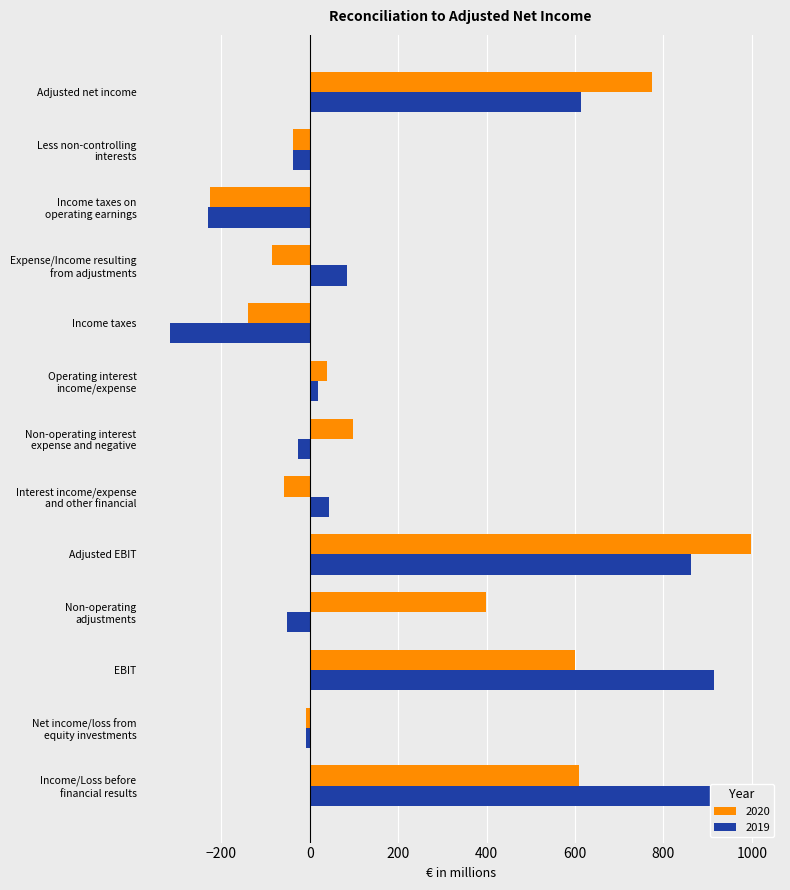

What position from the left is Net income/loss from
equity investments?

2